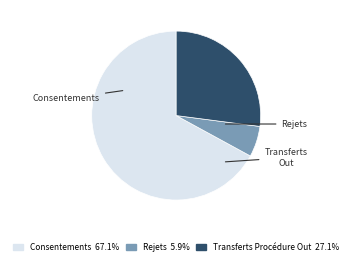

How many slices are in this pie chart?

3